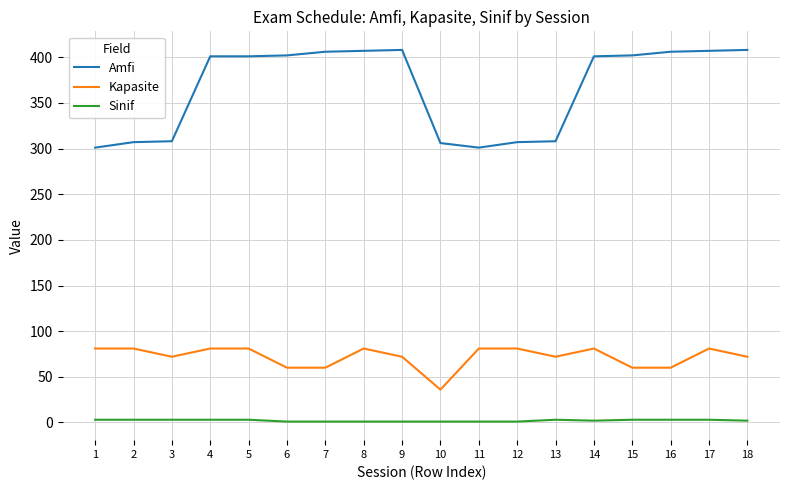

What is the total value across all series at 4?

485